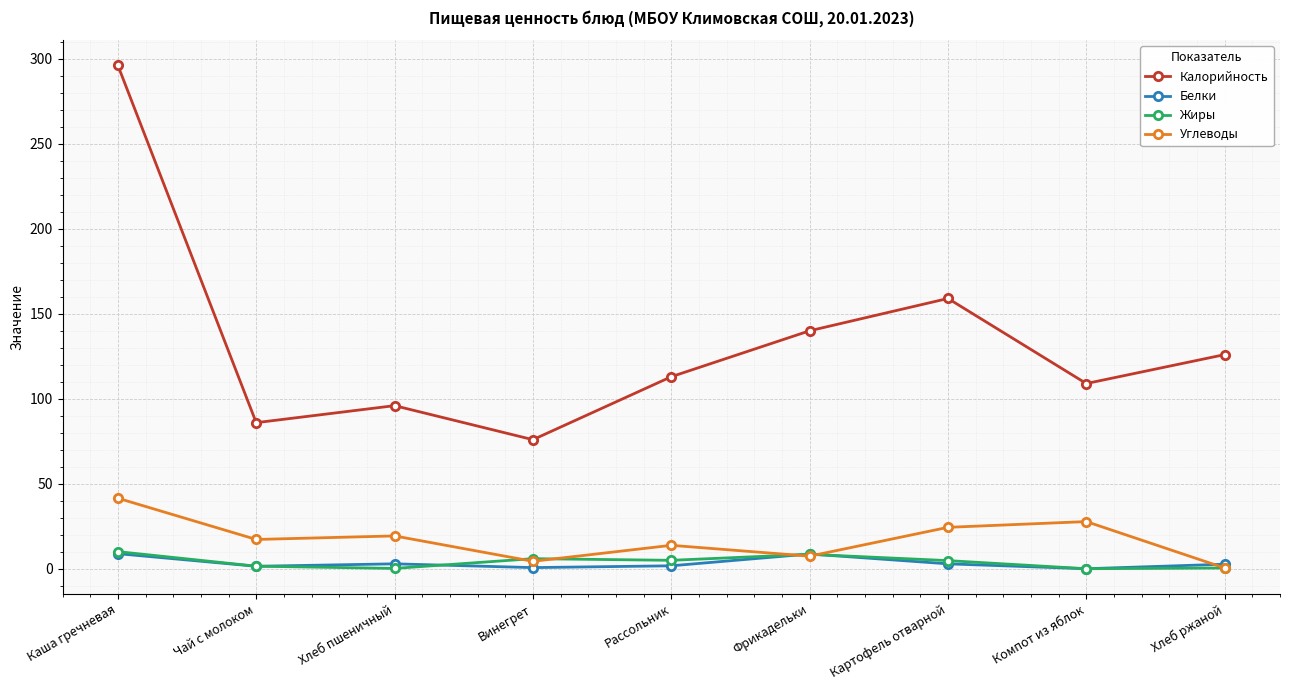

What is the spread (max minus min) of values at Чай с молоком?

84.4